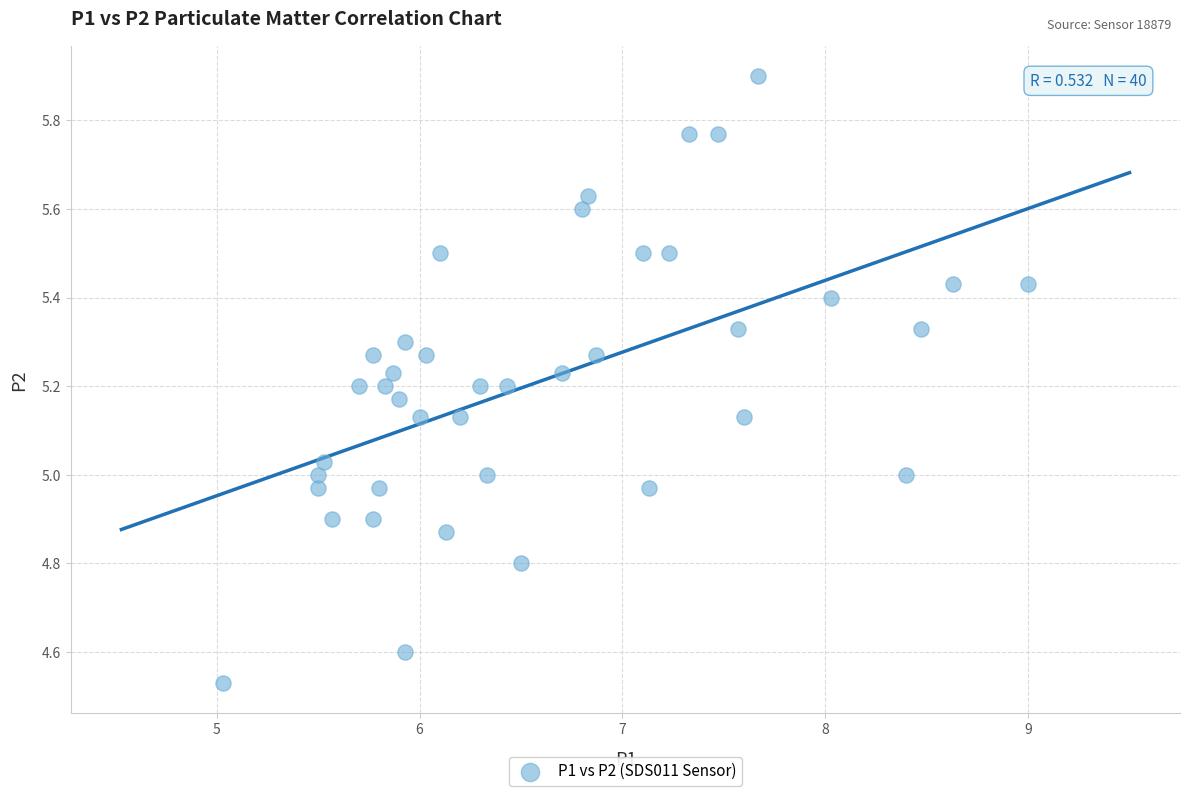

What is the range of X values (max minus min)?

4.0